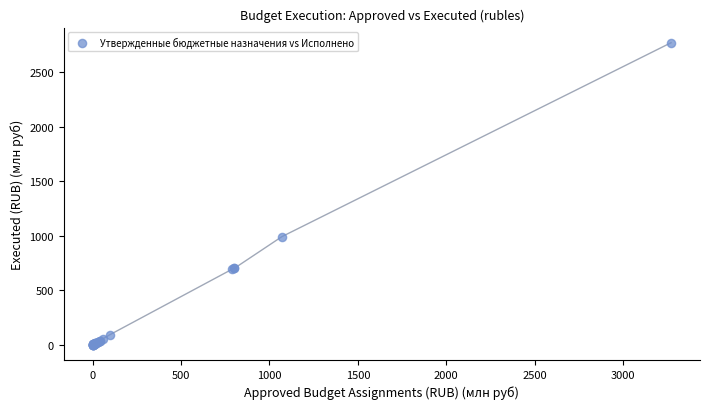

What Y value in the scatter plot is closest to 1384?

991.5